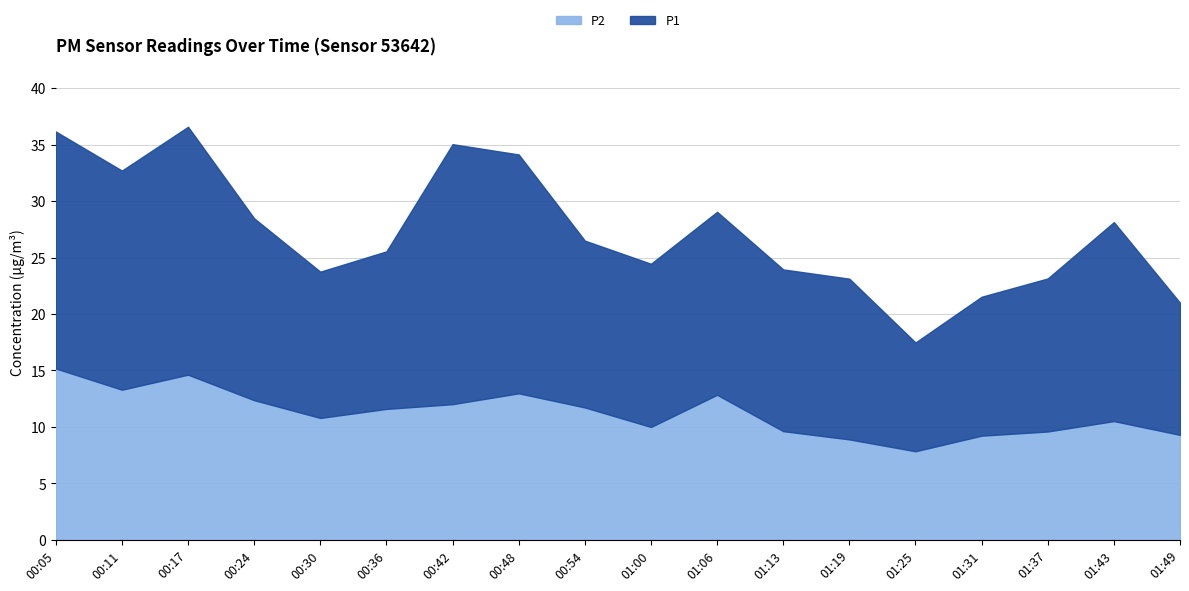

At which category does P1 reach its first local valley?

00:11